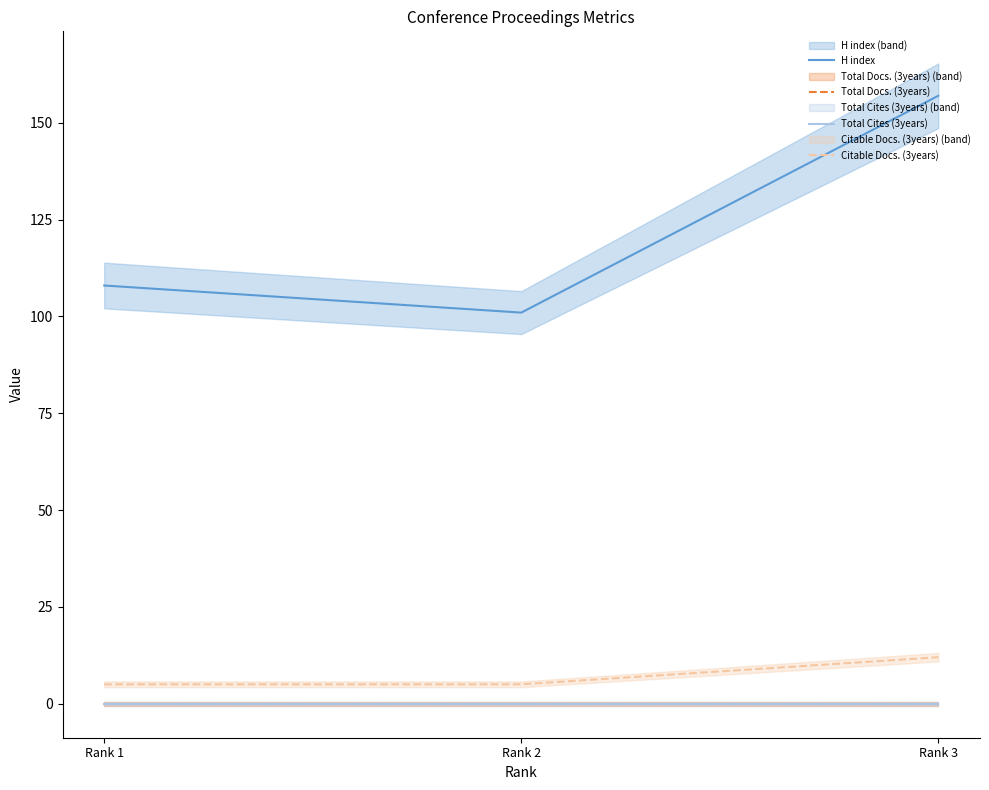

What is the maximum value for H index?

157